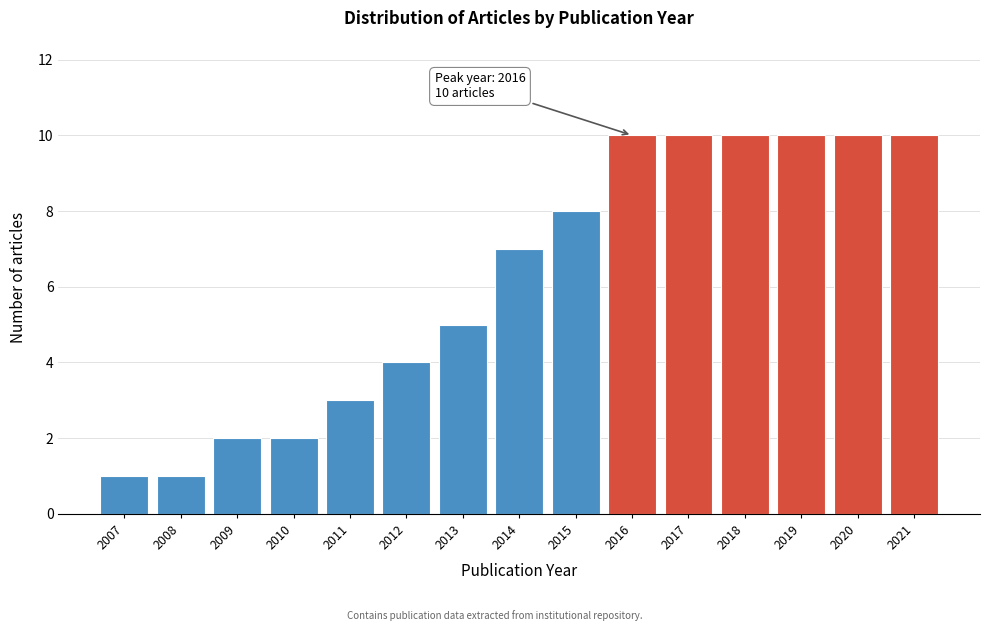

Reading left to right, transcribe all the data shown in this chart.

1	1	2	2	3	4	5	7	8	10	10	10	10	10	10